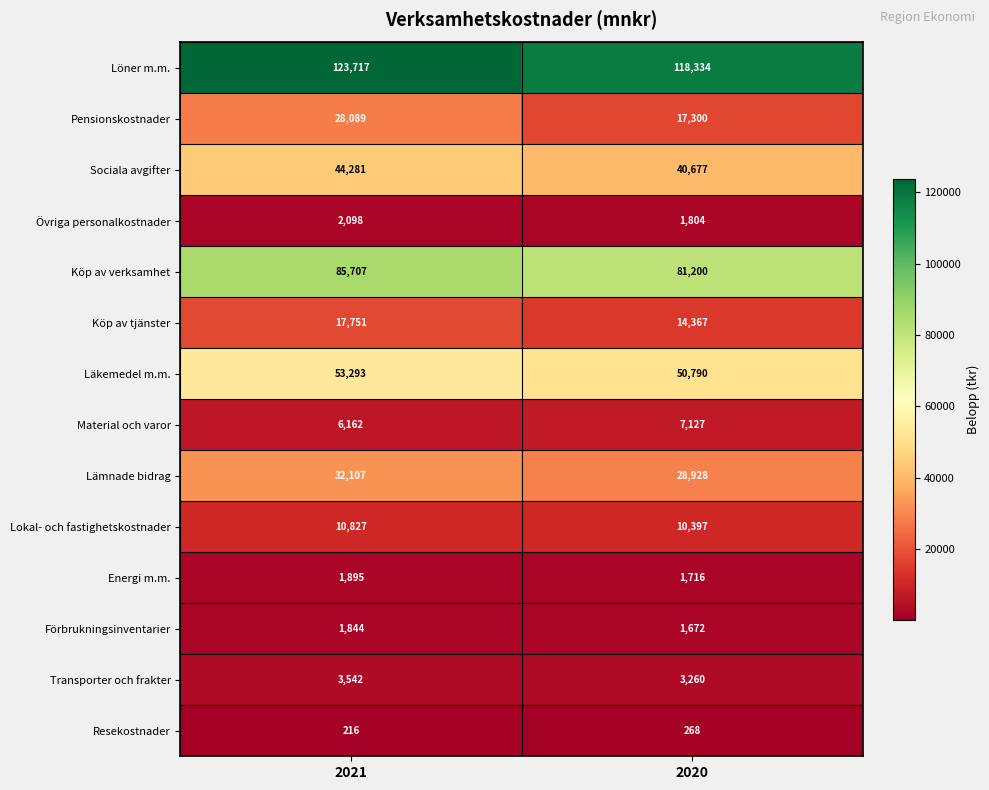

Reading left to right, what are all the values shown in this chart?

Löner m.m.: 123717	118334
Pensionskostnader: 28089	17300
Sociala avgifter: 44281	40677
Övriga personalkostnader: 2098	1804
Köp av verksamhet: 85707	81200
Köp av tjänster: 17751	14367
Läkemedel m.m.: 53293	50790
Material och varor: 6162	7127
Lämnade bidrag: 32107	28928
Lokal- och fastighetskostnader: 10827	10397
Energi m.m.: 1895	1716
Förbrukningsinventarier: 1844	1672
Transporter och frakter: 3542	3260
Resekostnader: 216	268